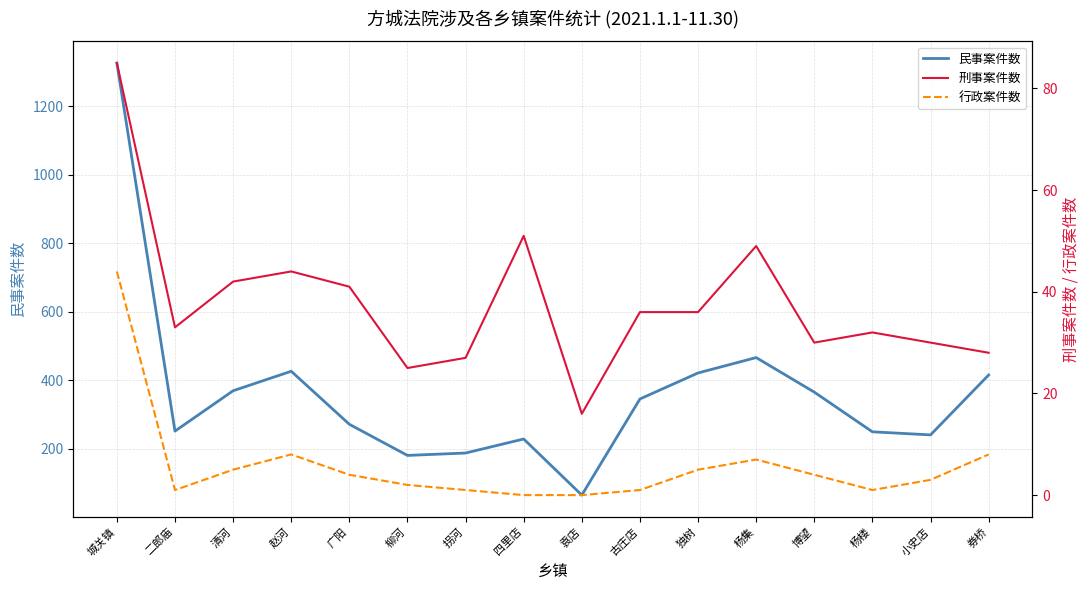

How many lines are shown in the chart?

3